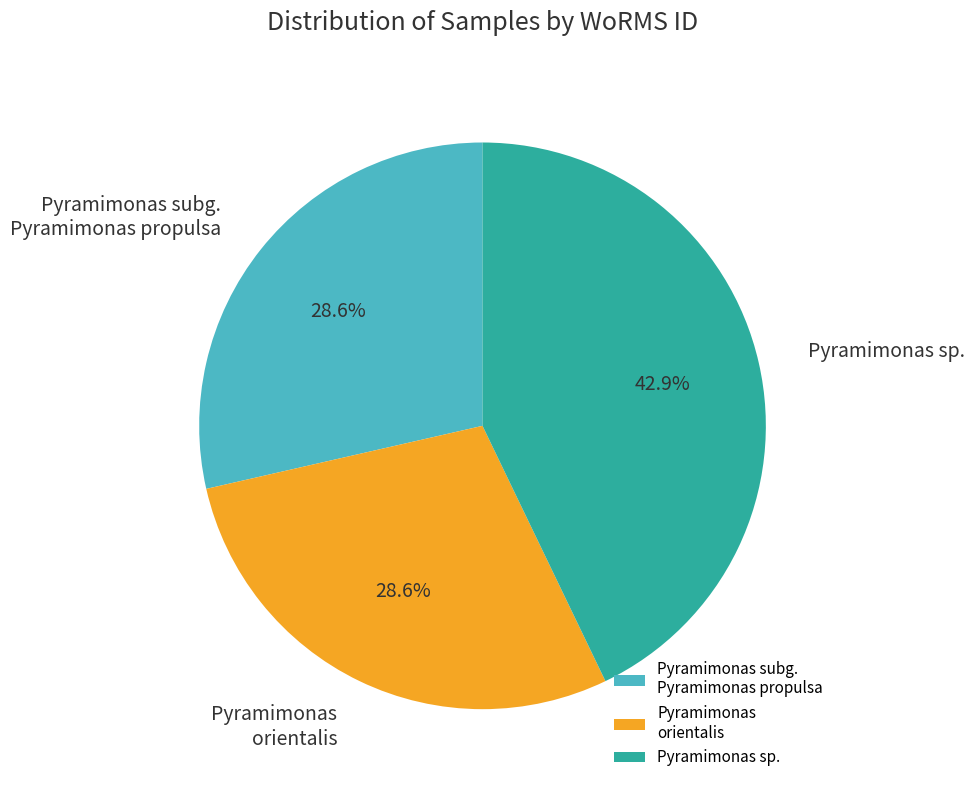

How many slices are in this pie chart?

3